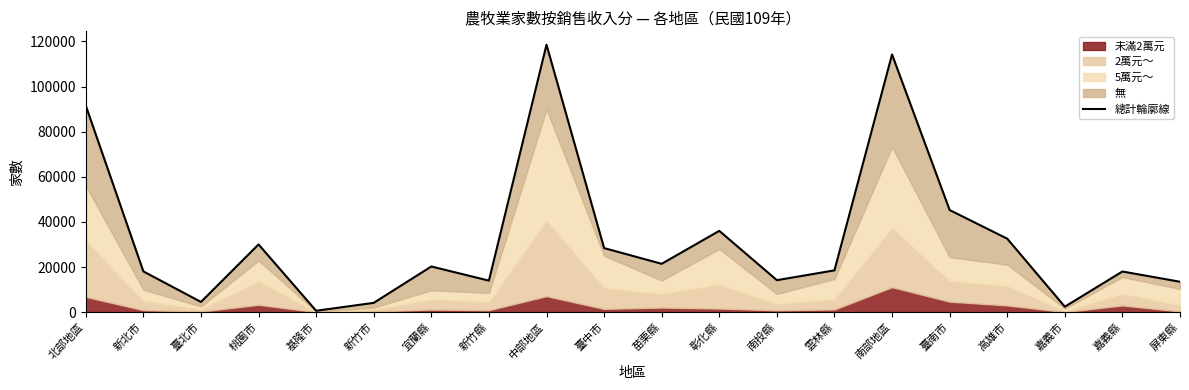

What is the approximate value at 臺南市, to the nearest 10?

45270